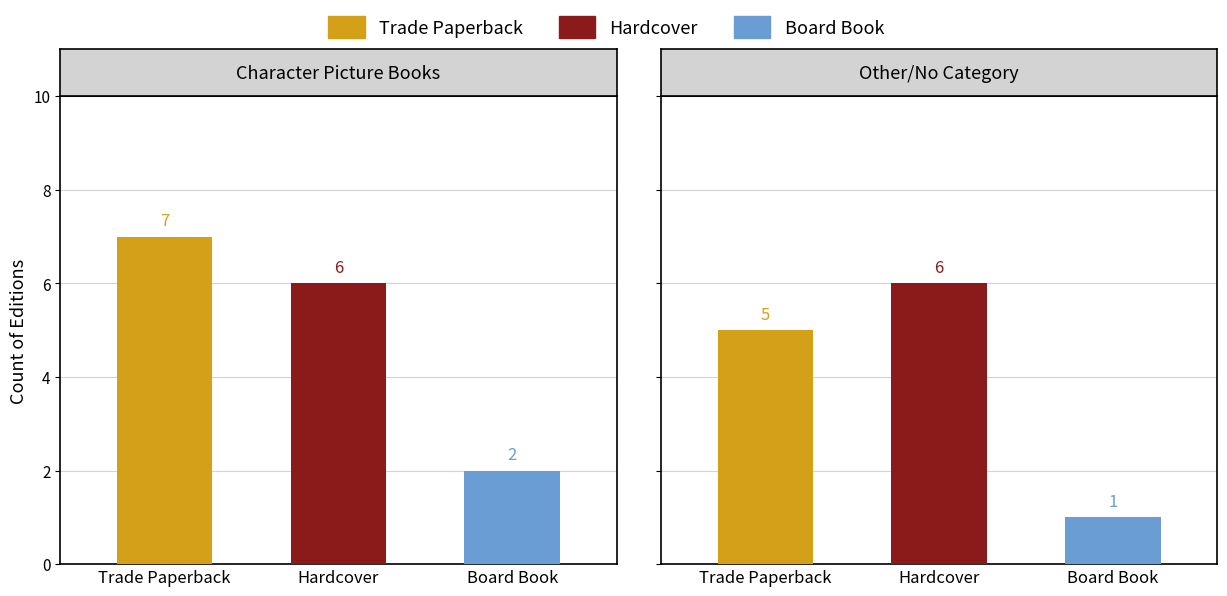

The Trade Paperback series shows 7 at Trade Paperback. True or false?

True